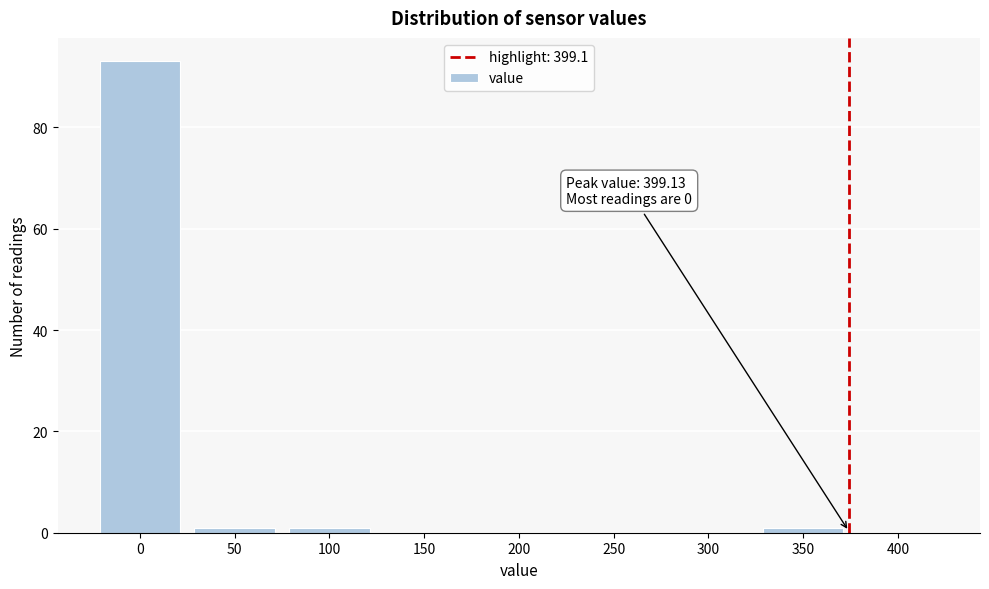

Reading left to right, extract all data points from this chart.

0=93	50=1	100=1	150=0	200=0	250=0	300=0	350=1	400=0